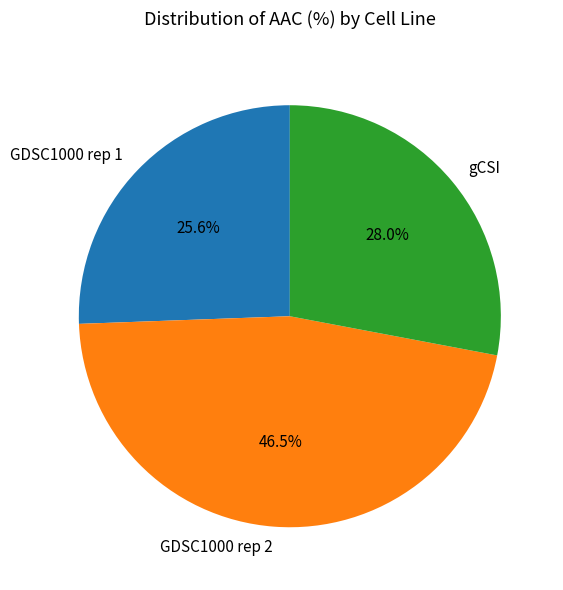

To the nearest percent, what is the difference between the GDSC1000 rep 1 and gCSI slice percentages?

2%